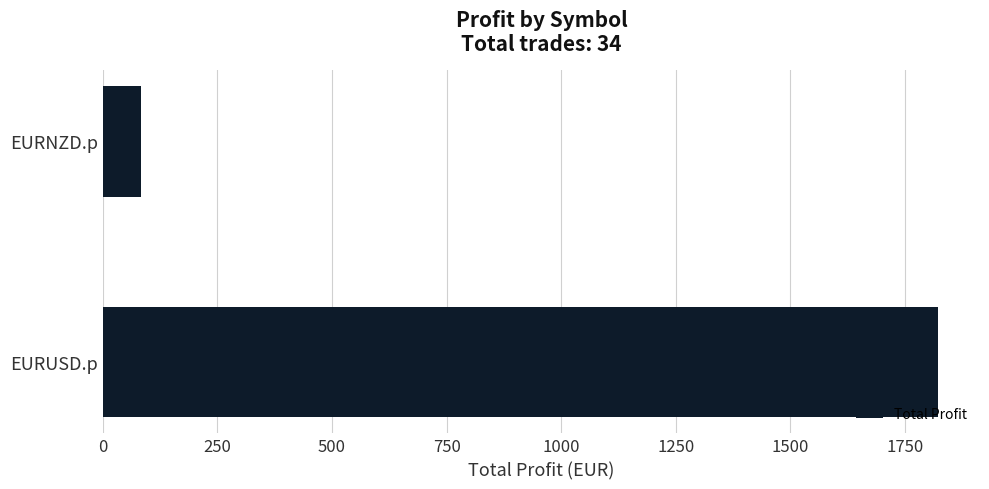

Where is the data nearest to the value 953?

EURNZD.p